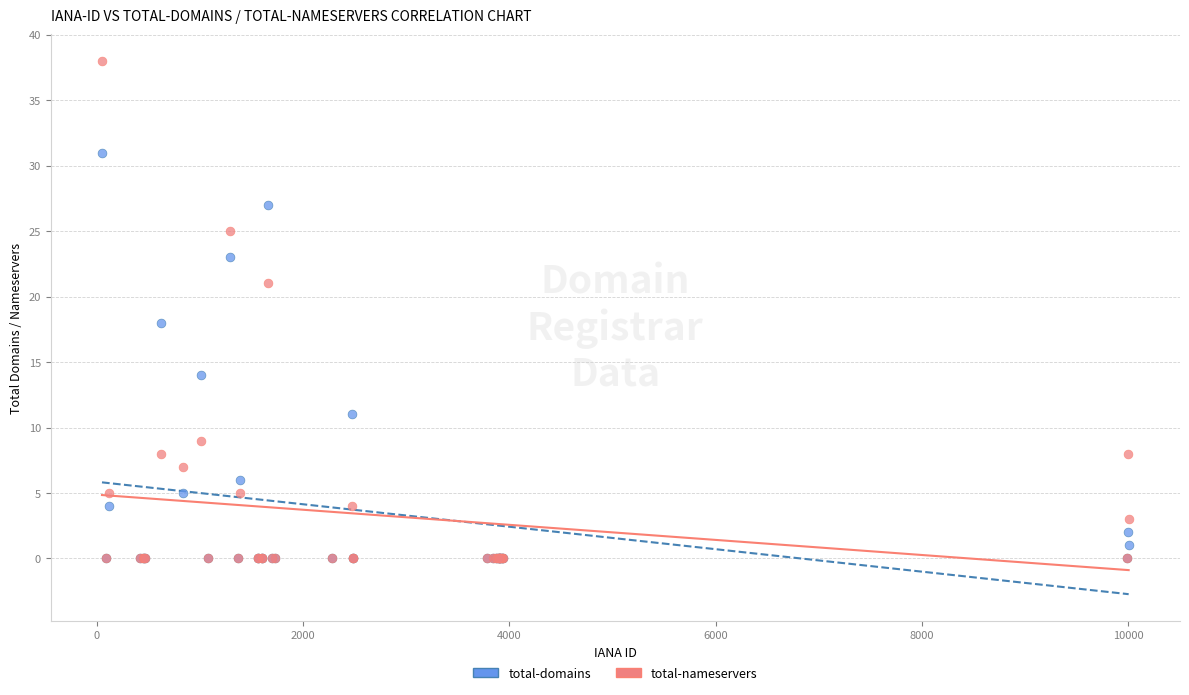

In the total-nameservers series, what Y value is closest to 19?

21